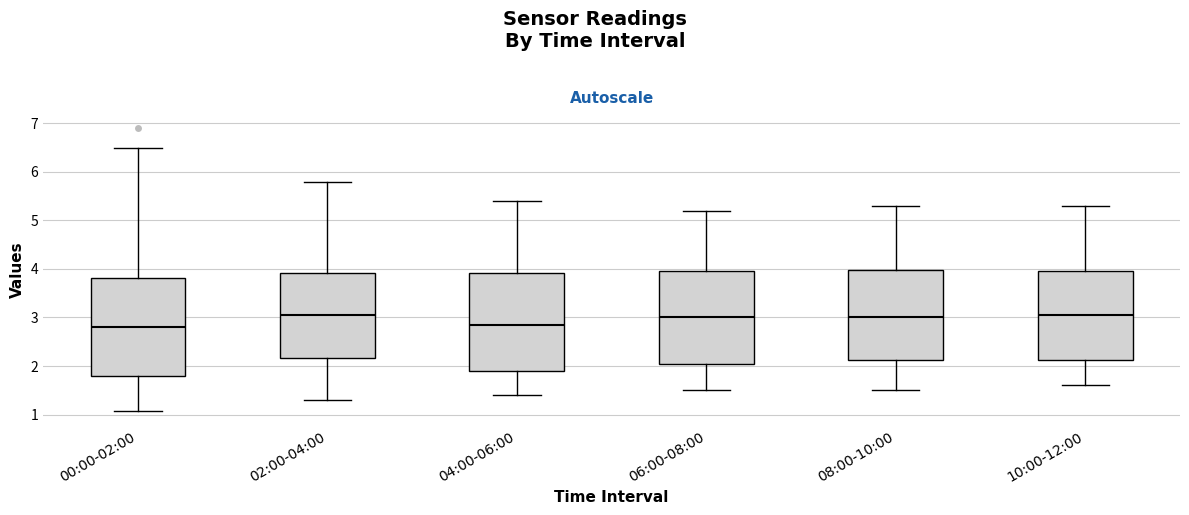

Reading left to right, transcribe this box plot: for each box, give where its median line is, the range the box spans, and where its two whiskers end, as read against the y-axis. The values are not printed on the chart, so give them approximately, as read against the axis.

00:00-02:00: median 2.8, box 1.8 to 3.8, whiskers 1.1 to 6.5
02:00-04:00: median 3.1, box 2.2 to 3.9, whiskers 1.3 to 5.8
04:00-06:00: median 2.9, box 1.9 to 3.9, whiskers 1.4 to 5.4
06:00-08:00: median 3.0, box 2.1 to 4.0, whiskers 1.5 to 5.2
08:00-10:00: median 3.0, box 2.1 to 4.0, whiskers 1.5 to 5.3
10:00-12:00: median 3.1, box 2.1 to 4.0, whiskers 1.6 to 5.3